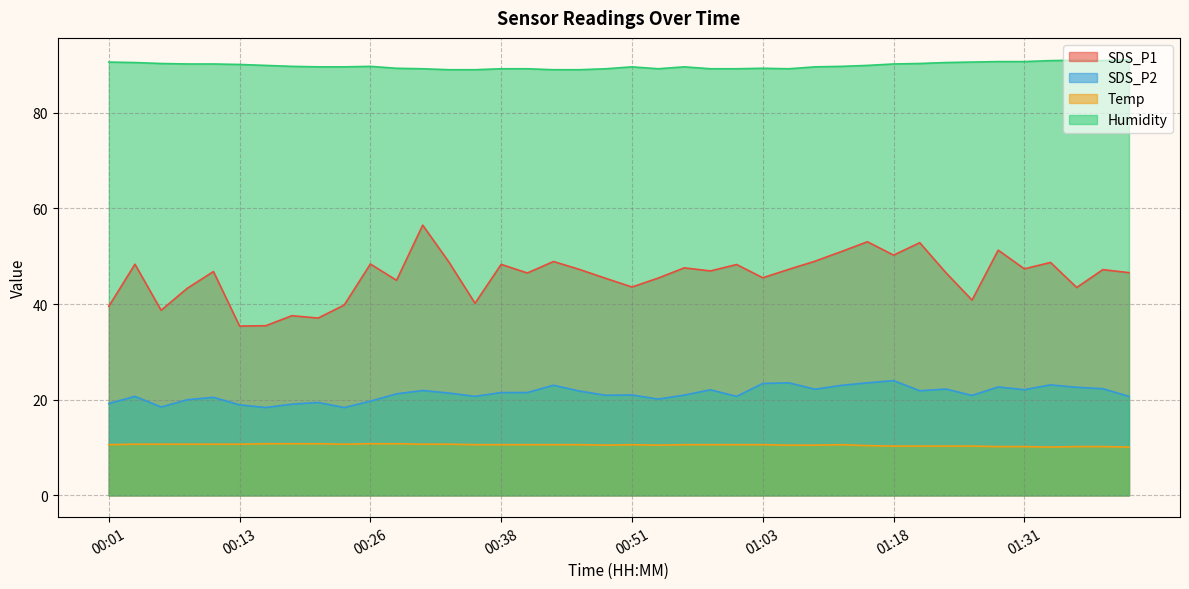

What are all the series names shown in the legend?

SDS_P1, SDS_P2, Temp, Humidity